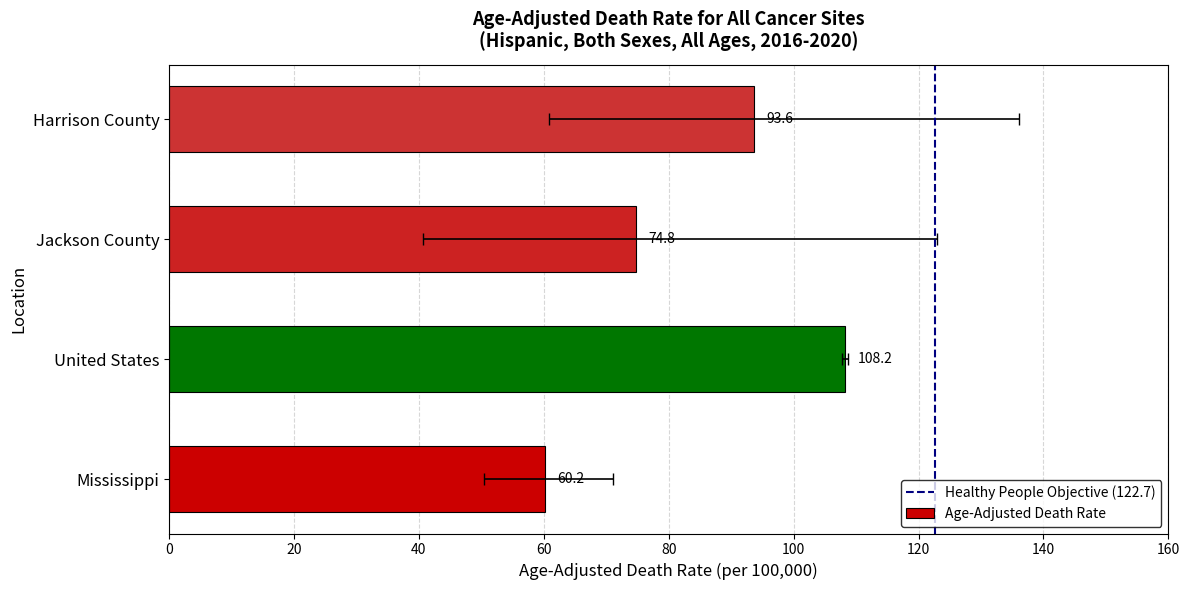

What is the minimum value for Lower CI?

40.7